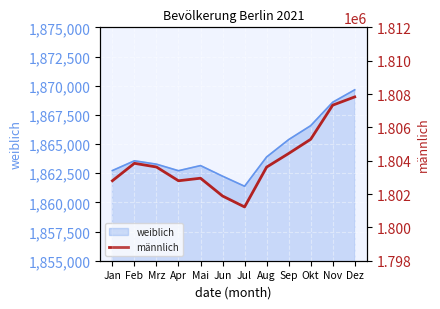

How many values exceed 1803622?

5